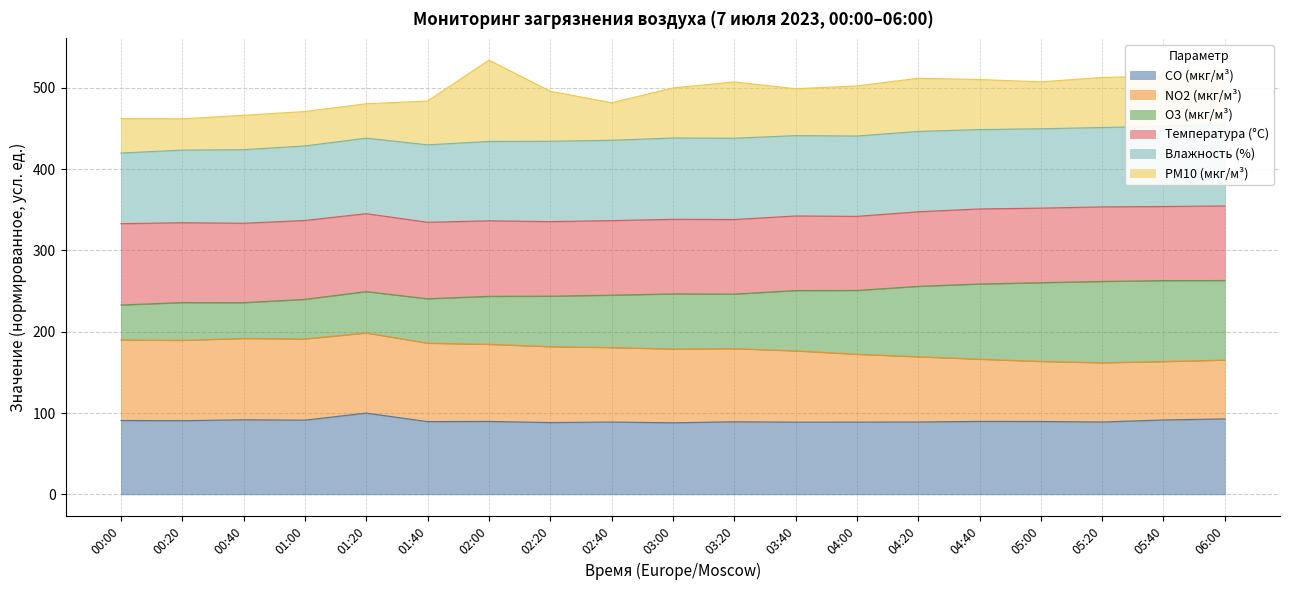

Between 00:00 and 01:20, which series saw the biggest shift?

CO (мкг/м³)